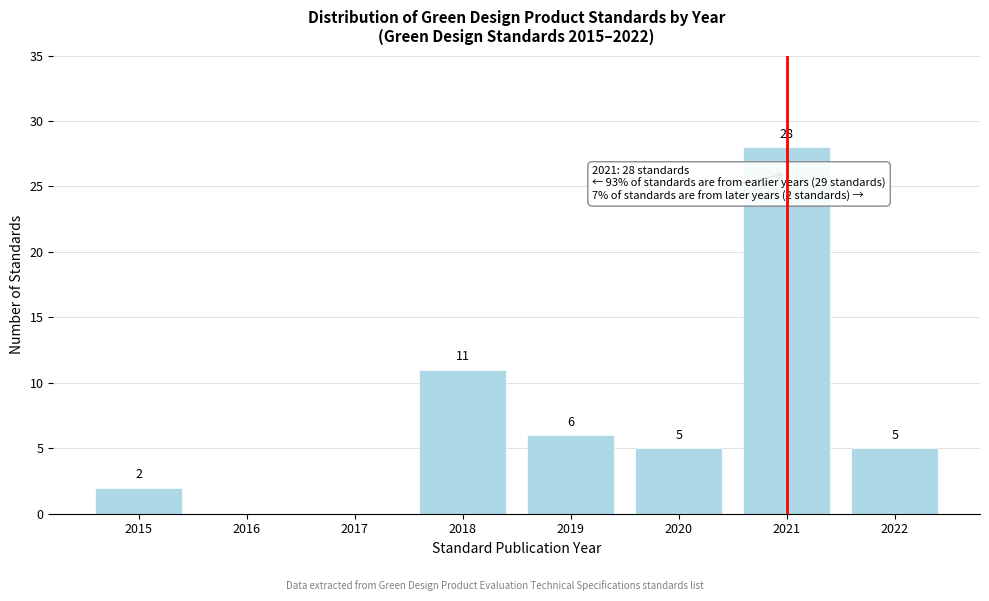

Reading left to right, transcribe all the data shown in this chart.

2015=2	2016=0	2017=0	2018=11	2019=6	2020=5	2021=28	2022=5